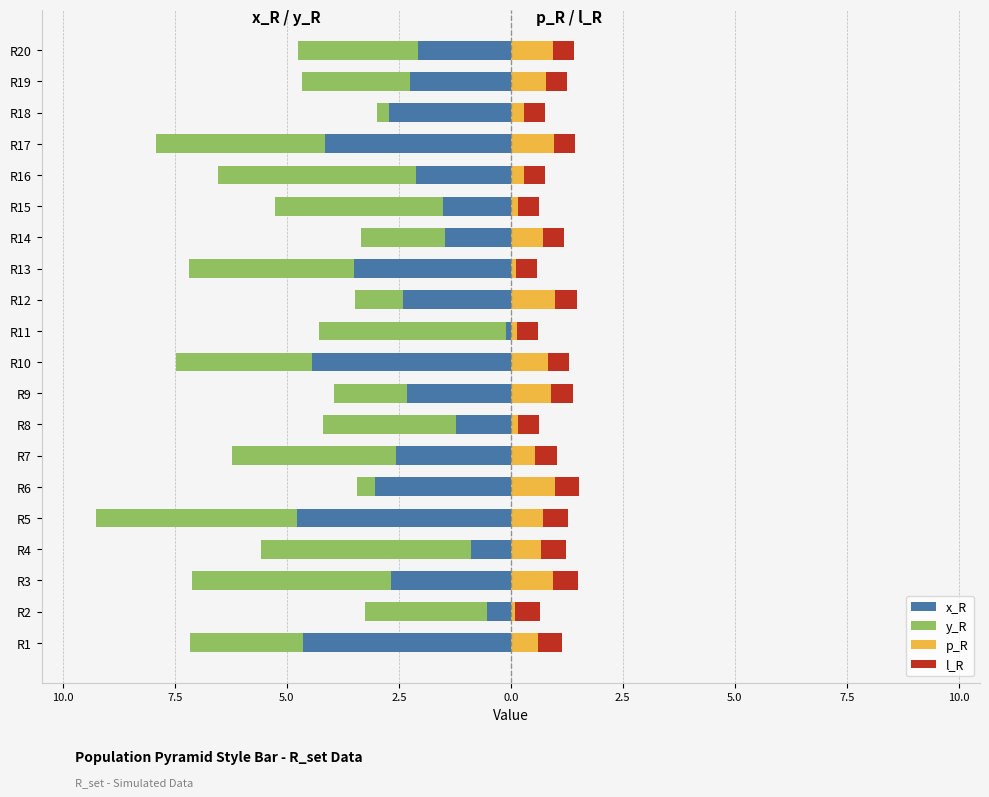

What is the sum of all x_R values?

-49.4